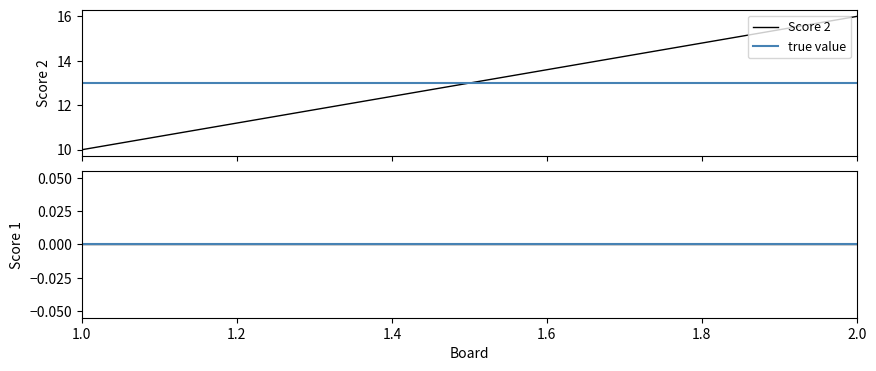

The value of Score 2 at 1.0 is 10. True or false?

True